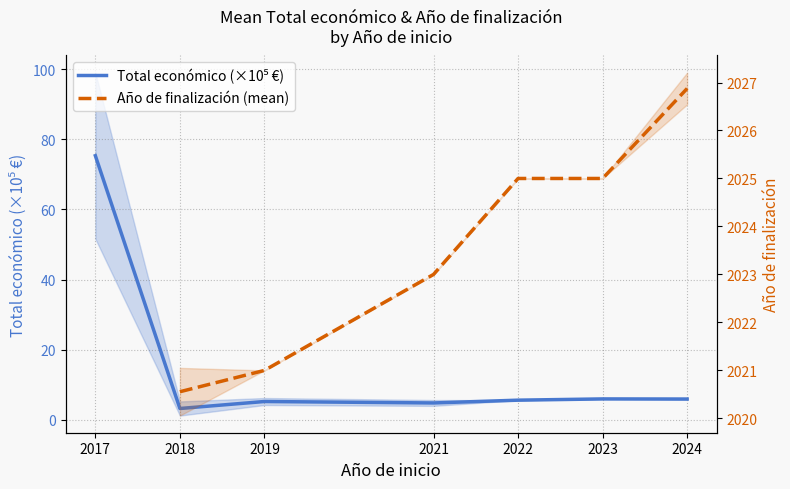

Is it true that Total económico (×10⁵ €) equals 1.4 at 2023?

False